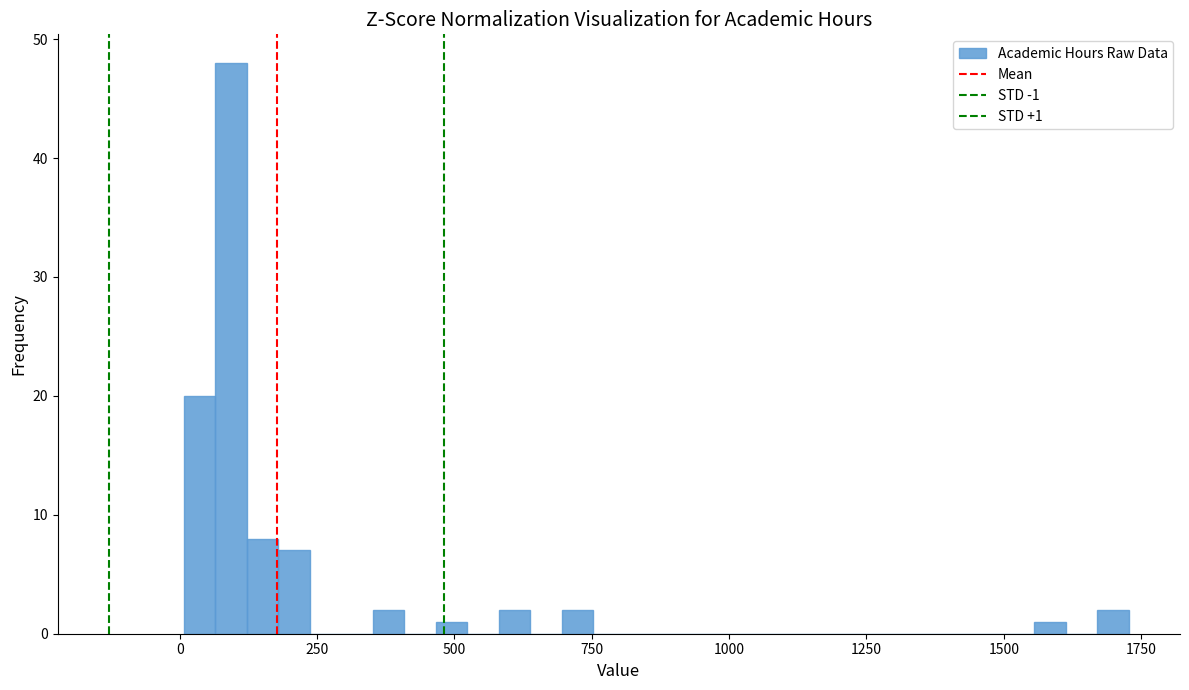

Read against the x-axis, roughly where is the centre of the tallest bar?

100